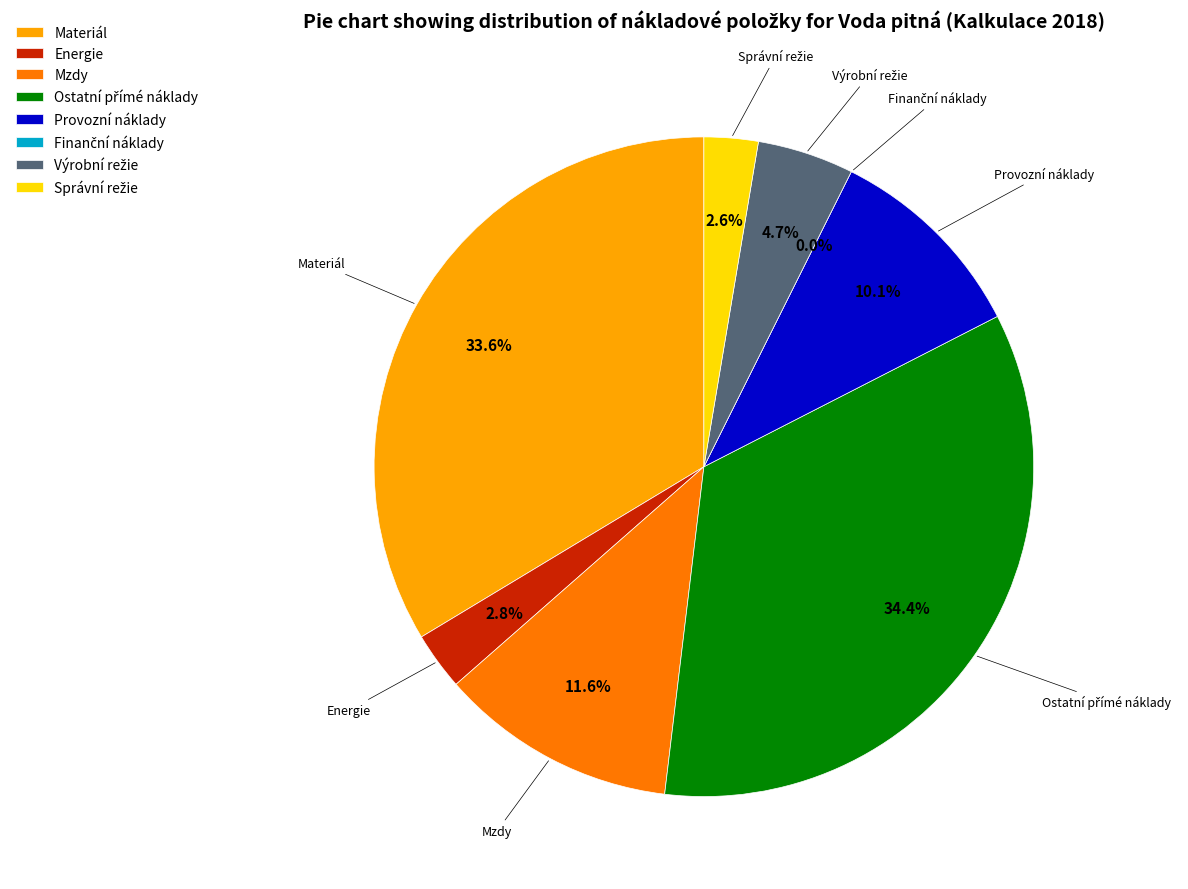

Count the number of slices in the pie.

8